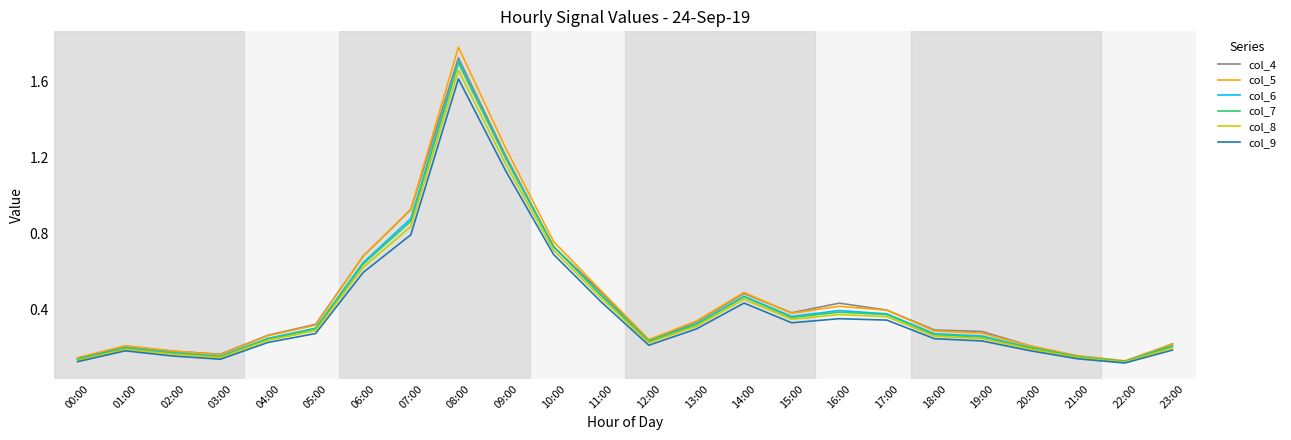

What is the maximum value for col_9?

1.6